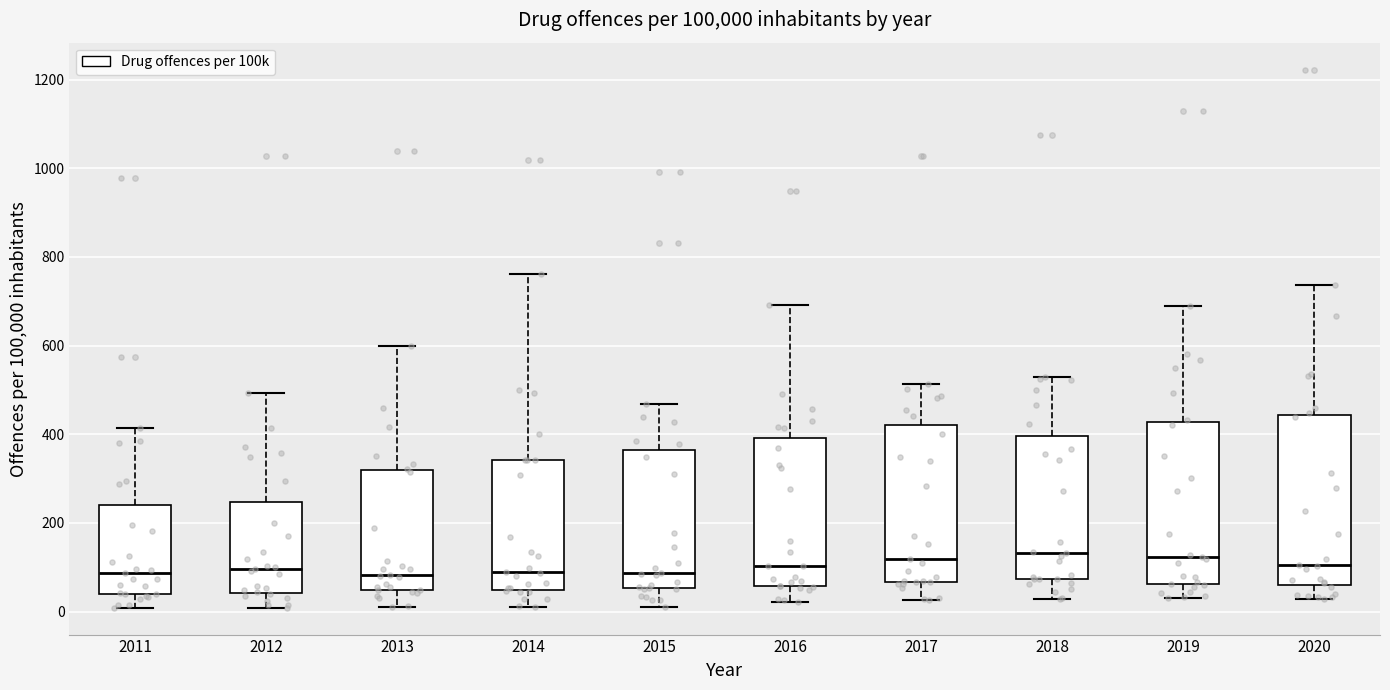

Reading left to right, read every box against the y-axis: the position of its median line, the range the box covers, and the ends of its whiskers. The values are not printed on the chart, so give them approximately, as read against the axis.

2011: median 80, box 40 to 240, whiskers 0 to 420
2012: median 100, box 40 to 240, whiskers 0 to 500
2013: median 80, box 40 to 320, whiskers 0 to 600
2014: median 100, box 40 to 340, whiskers 20 to 760
2015: median 80, box 60 to 360, whiskers 20 to 460
2016: median 100, box 60 to 400, whiskers 20 to 700
2017: median 120, box 60 to 420, whiskers 20 to 520
2018: median 140, box 80 to 400, whiskers 20 to 520
2019: median 120, box 60 to 420, whiskers 40 to 700
2020: median 100, box 60 to 440, whiskers 20 to 740